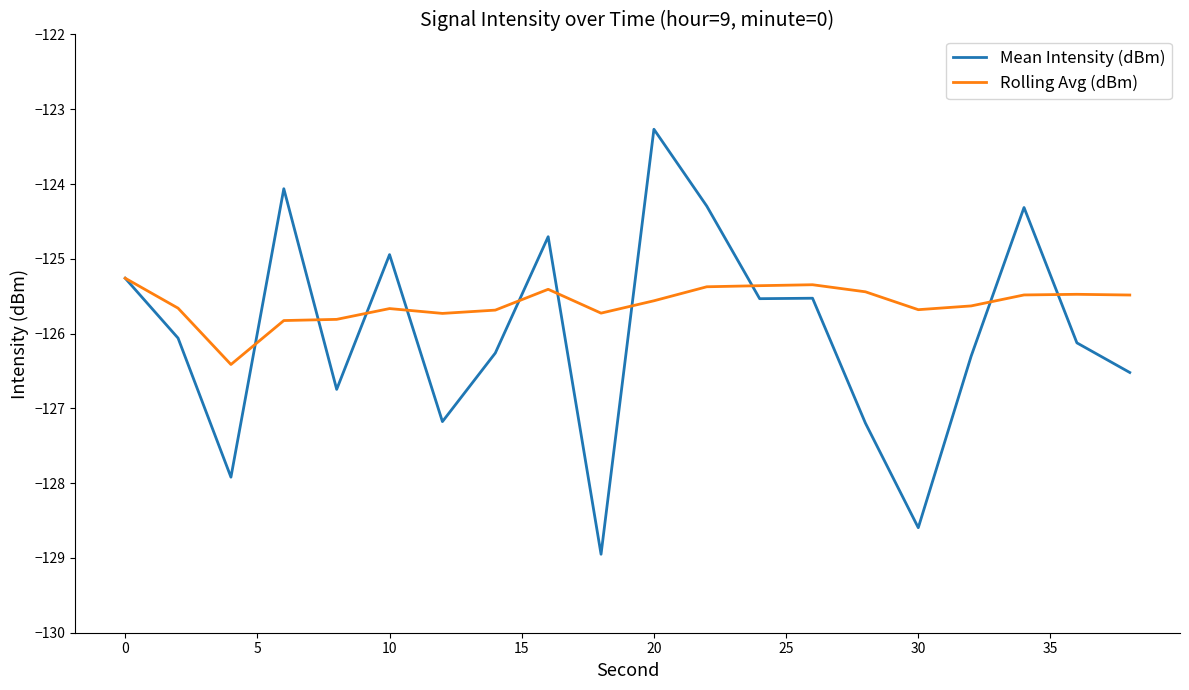

What is the greatest value displayed?

-123.3